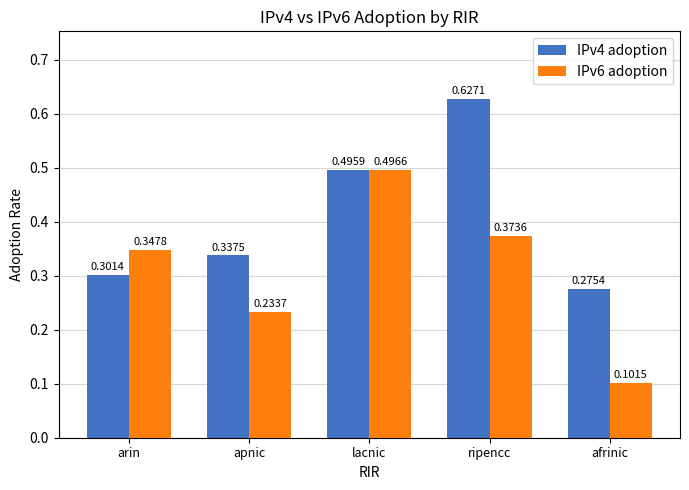

List the series in order of their peak value, lowest first.

IPv6 adoption, IPv4 adoption